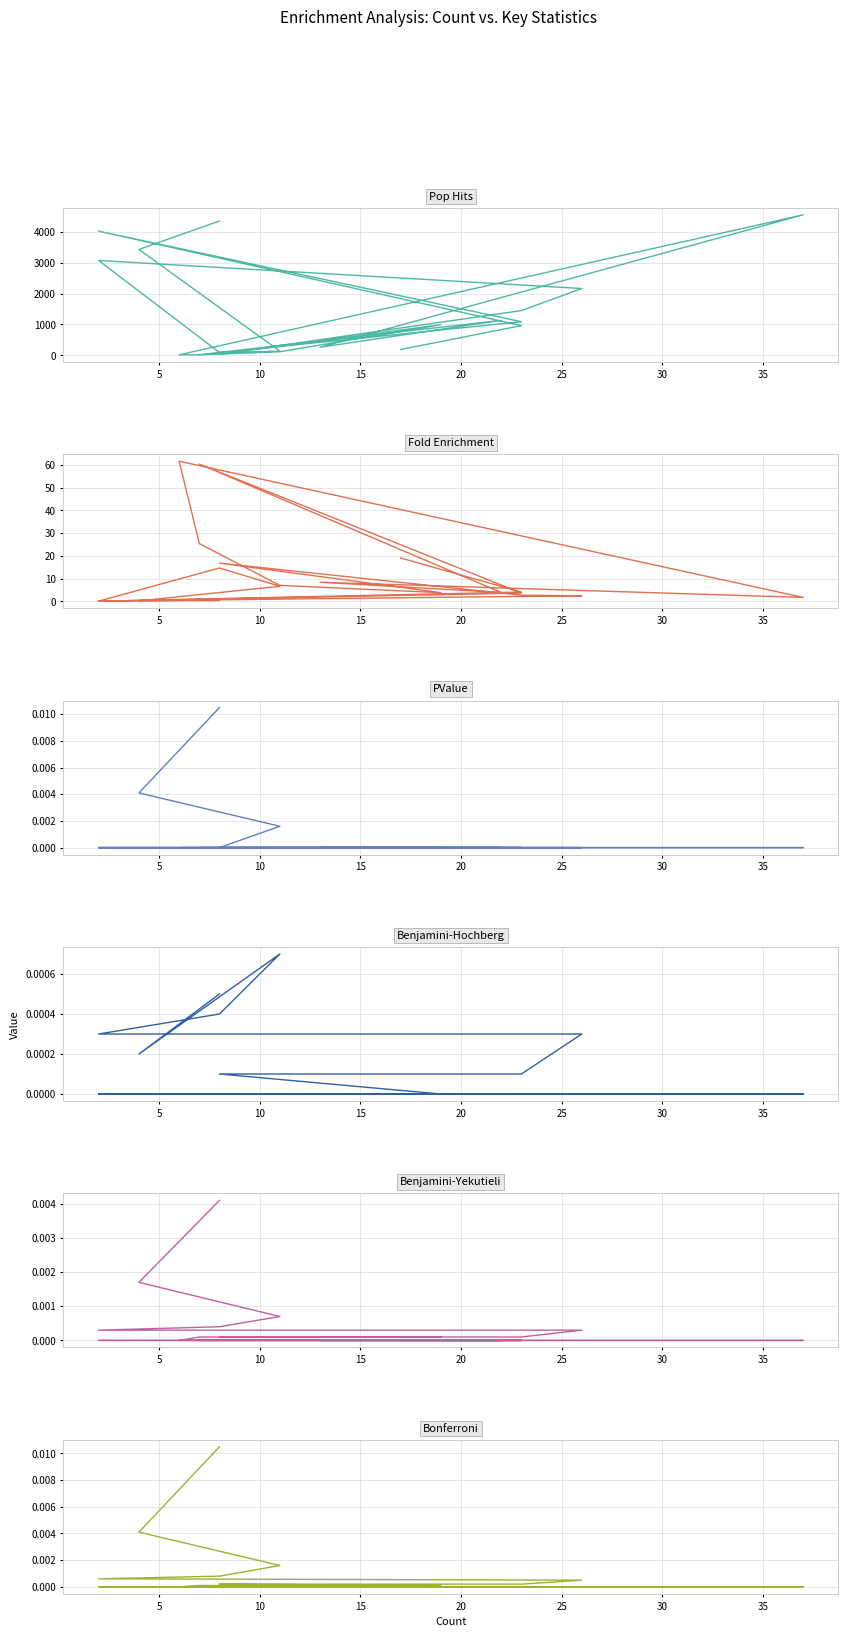

True or false: Pop Hits and Benjamini-Hochberg cross at least once.

False